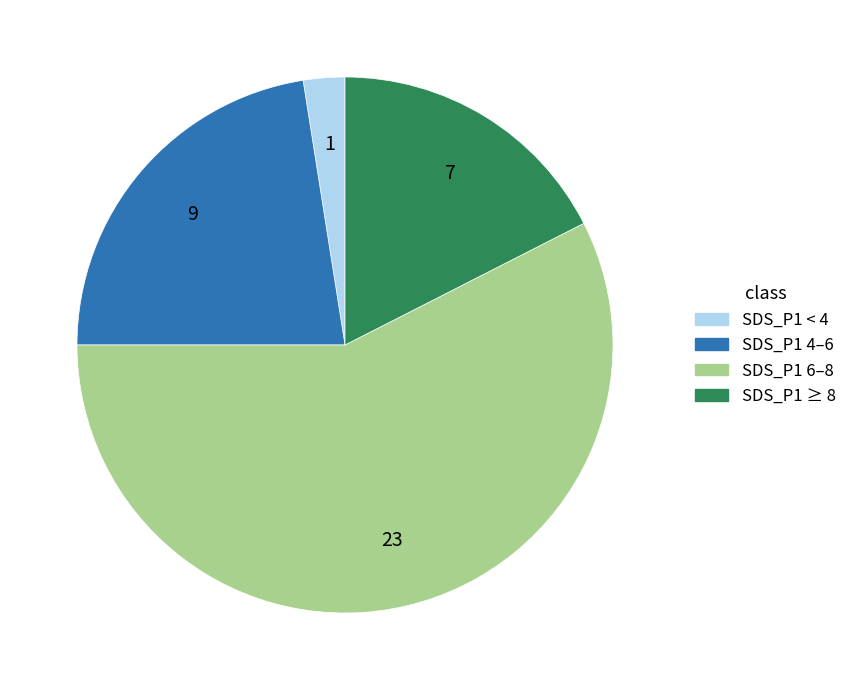

Is it true that SDS_P1 6–8 is 58% of the pie?

True